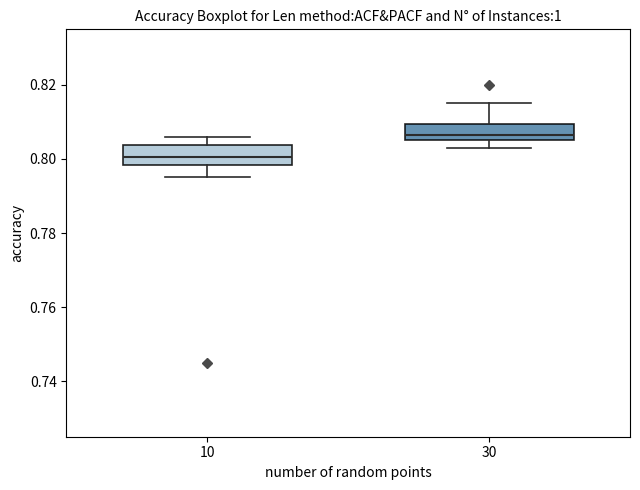

Reading left to right, transcribe this box plot: for each box, give where its median line is, the range the box spans, and where its two whiskers end, as read against the y-axis. The values are not printed on the chart, so give them approximately, as read against the axis.

10: median 0.800, box 0.798 to 0.804, whiskers 0.796 to 0.806
30: median 0.806 (just above the box's lower edge), box 0.806 to 0.810, whiskers 0.804 to 0.816